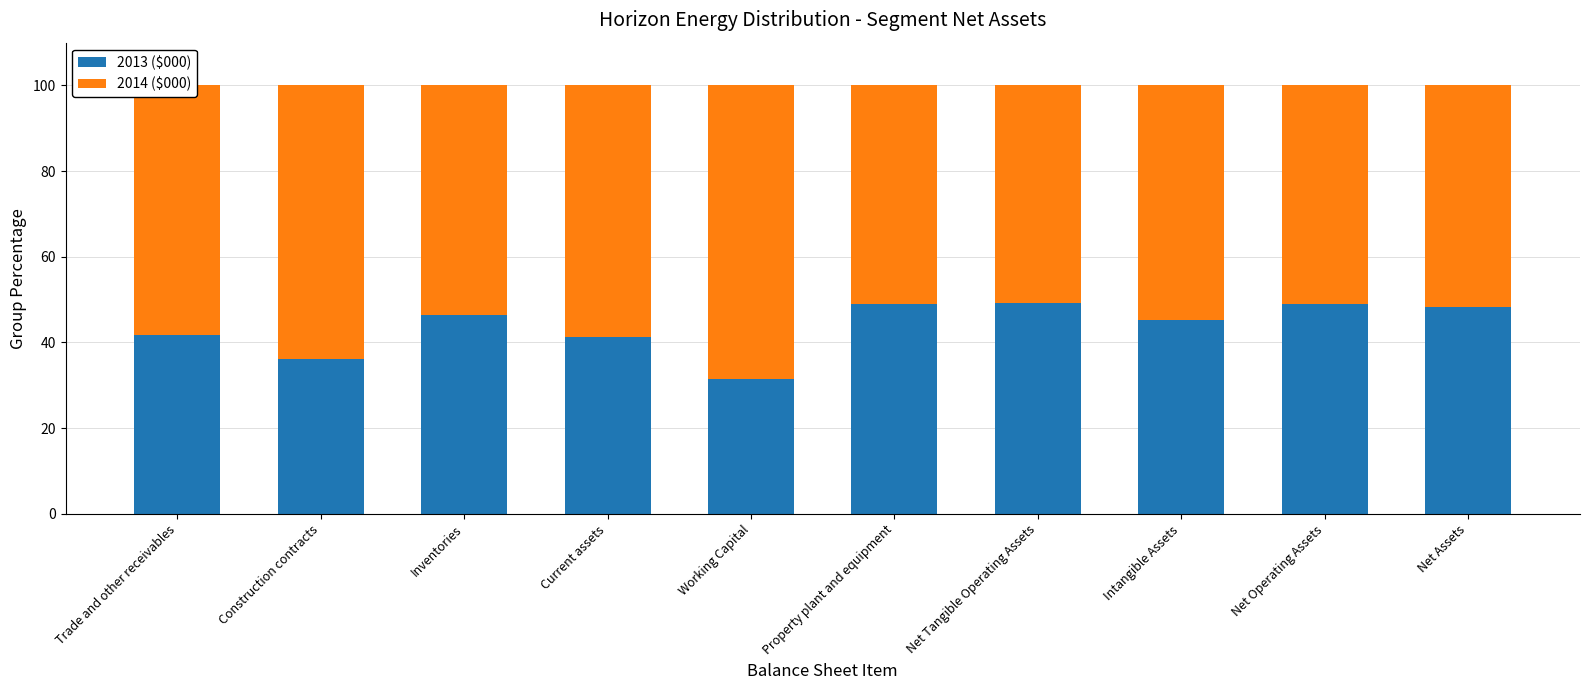

What is the average value of the 2013 ($000) series?

43.7